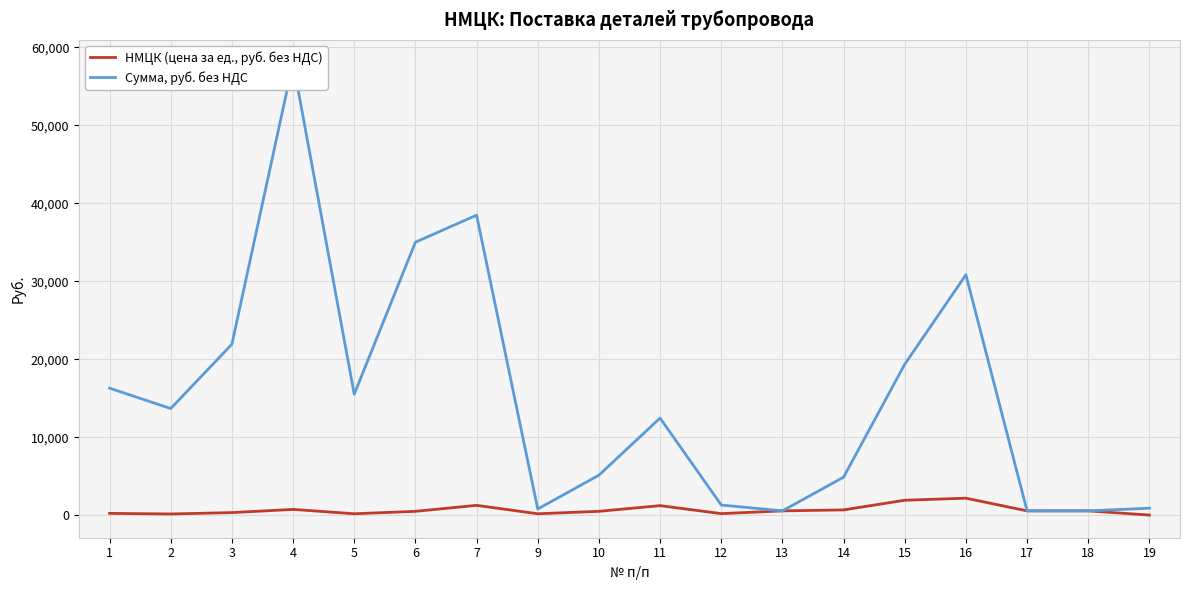

At how many categories does at least one series exceed 36213?

2